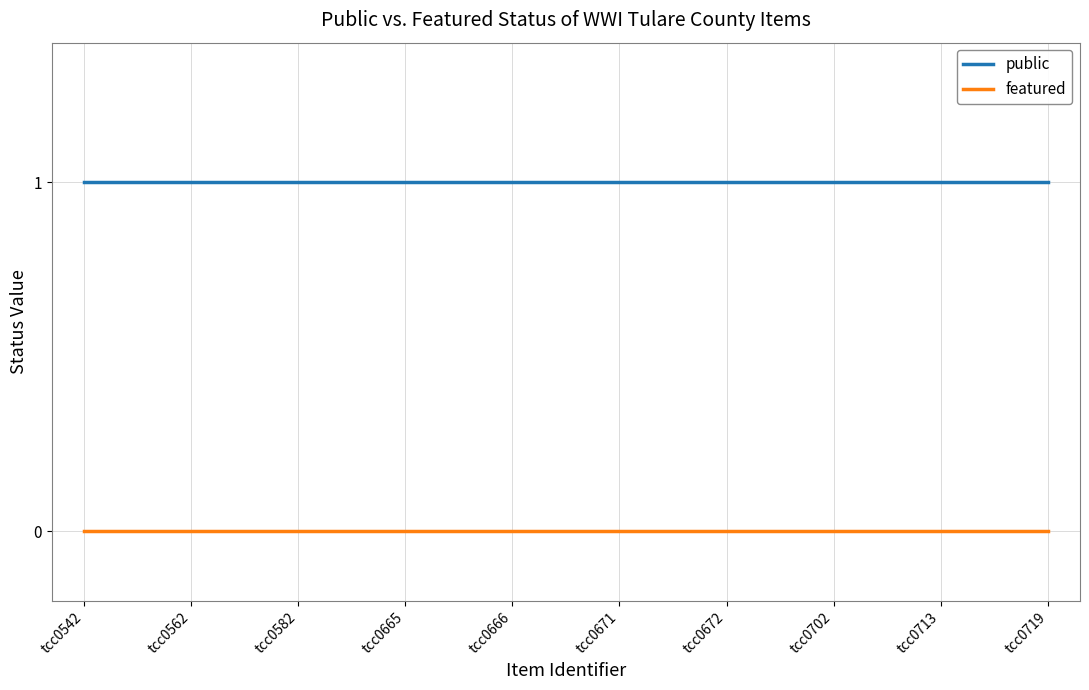

What is the approximate value of public at tcc0713?

1